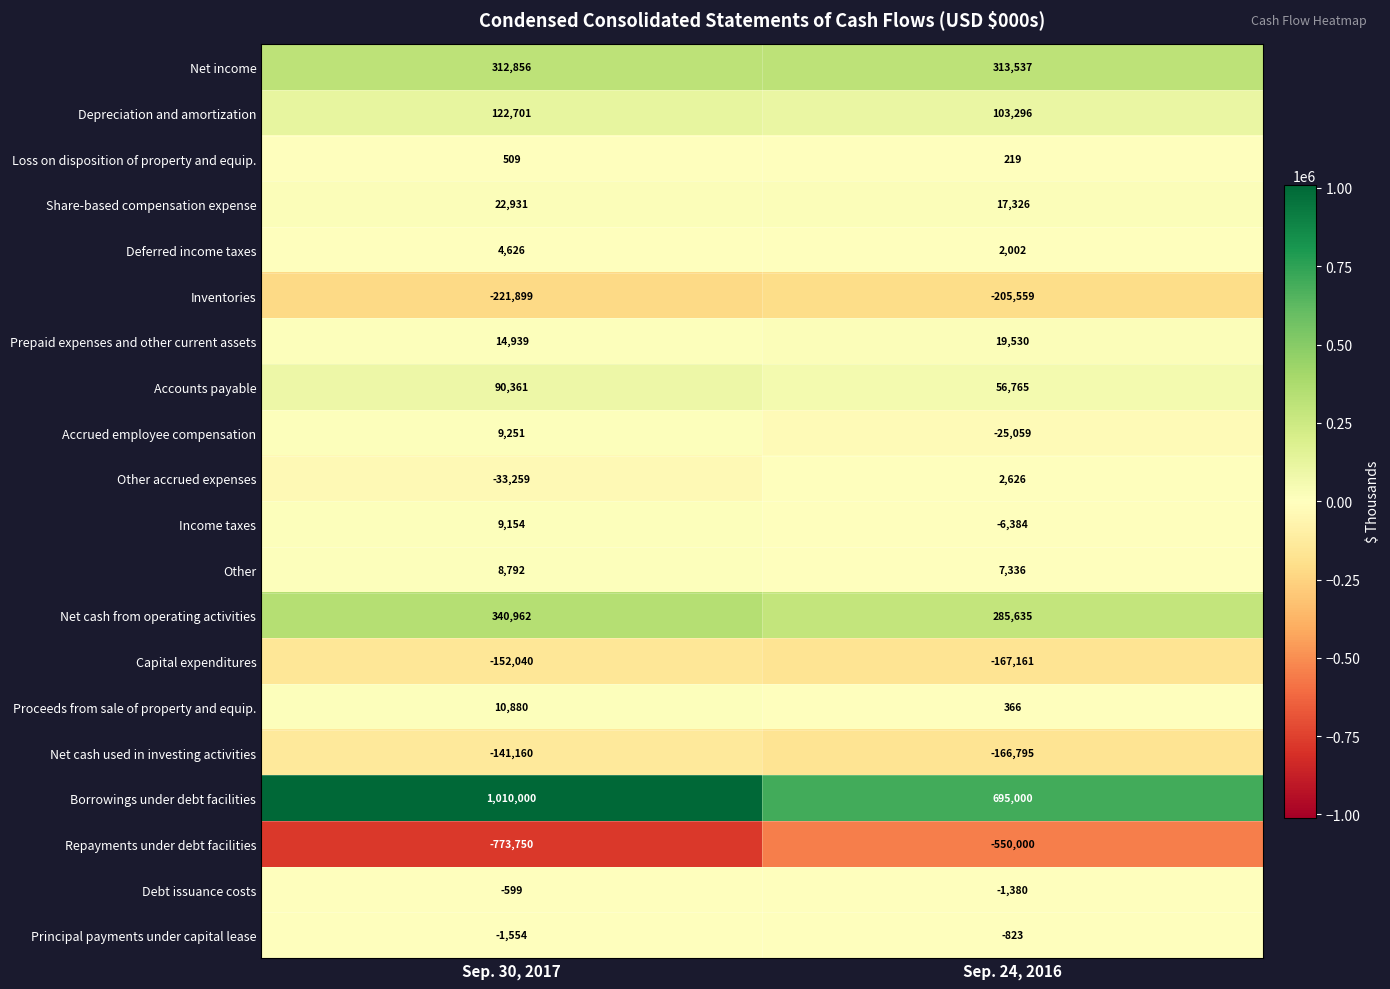

List the labels in order of Share-based compensation expense value, smallest first.

Sep. 24, 2016, Sep. 30, 2017